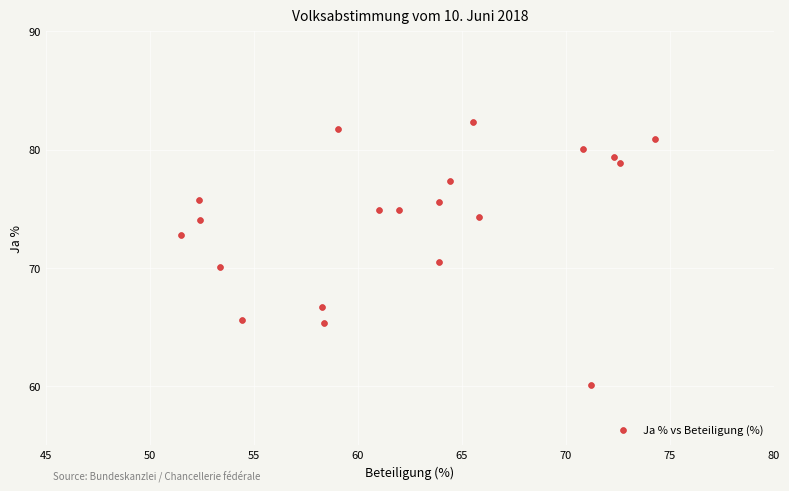

What is the range of X values (max minus min)?

22.8